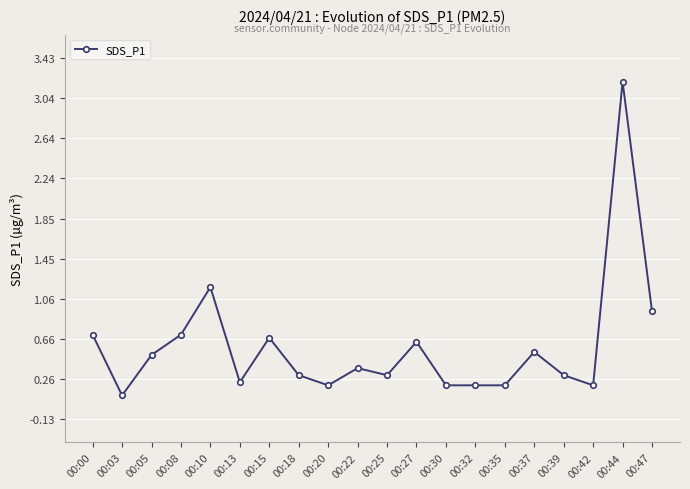

True or false: the data shows 0.7 at 00:08.

True